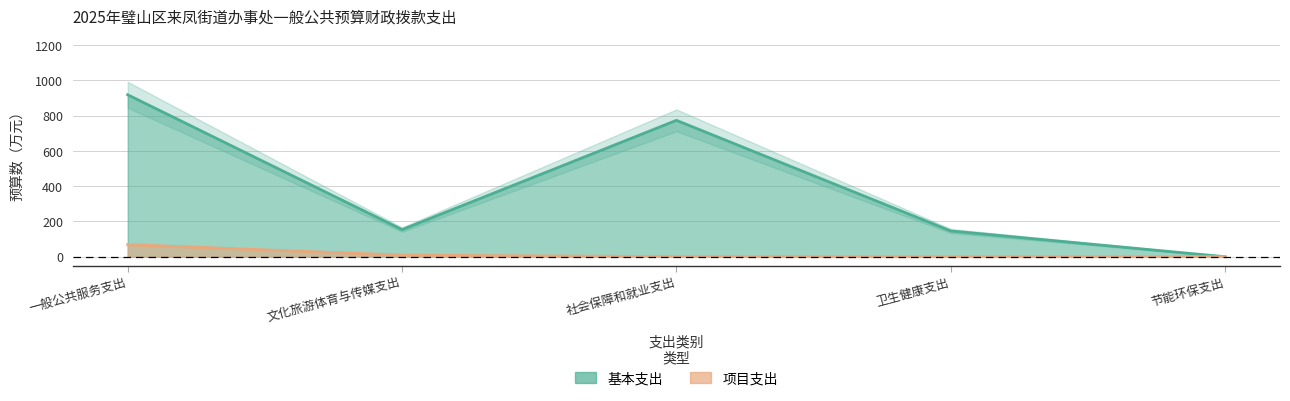

What is the sum of all 项目支出 values?

79.0